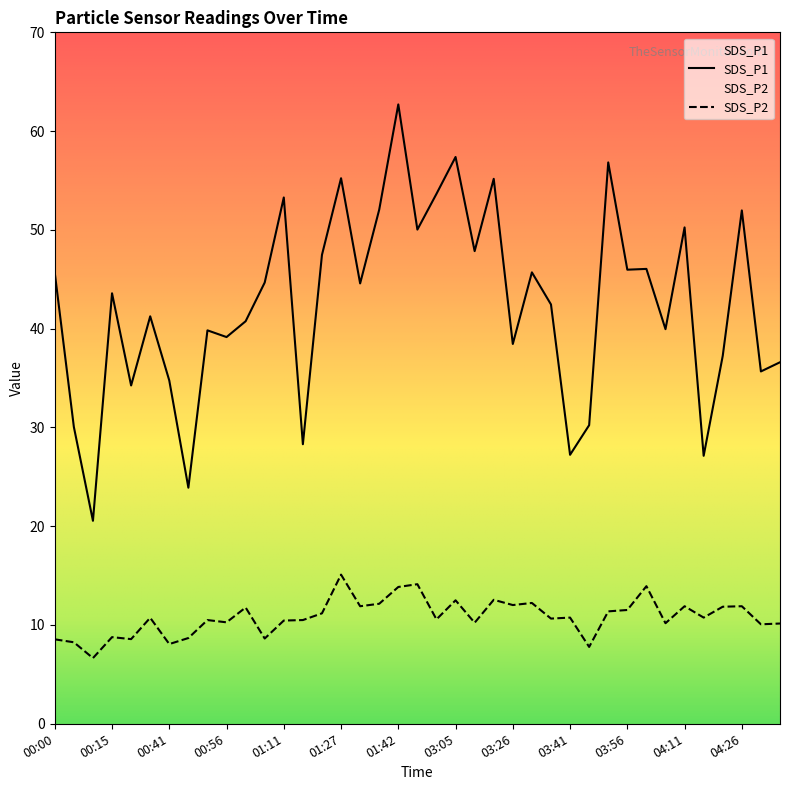

Between 01:06 and 03:21, which series saw the biggest shift?

SDS_P1